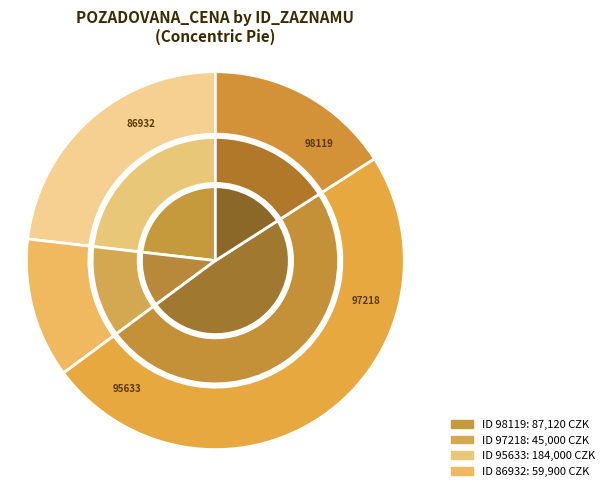

What percentage do 97218 and 95633 together represent?

60.9%